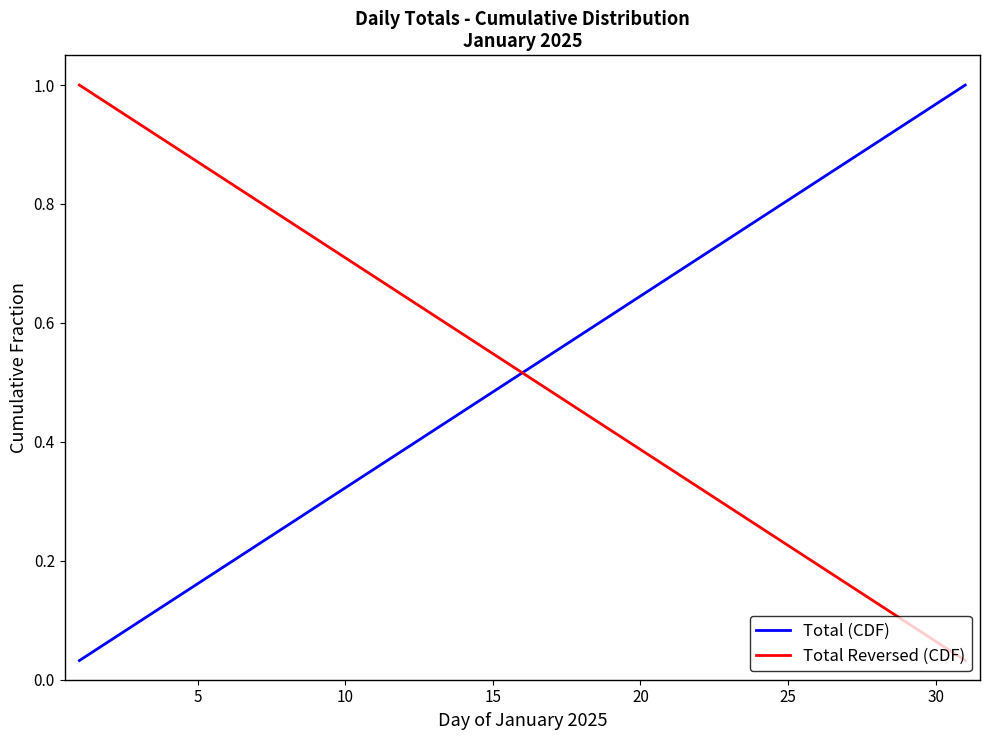

The Total (CDF) series shows 0.3 at 15. True or false?

False